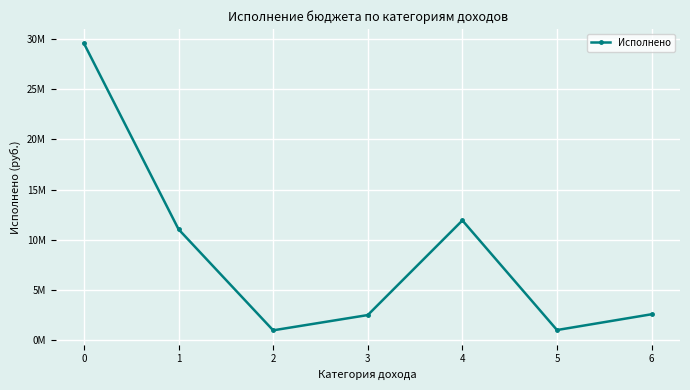

How many interior local peaks (higher than both neighbors) does the data have?

1